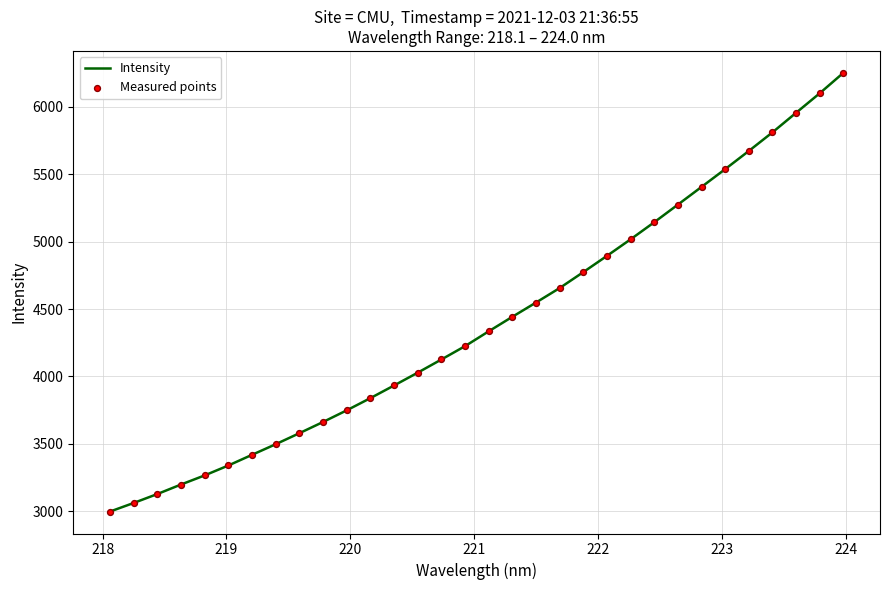

What is the minimum value shown in the chart?

2997.2